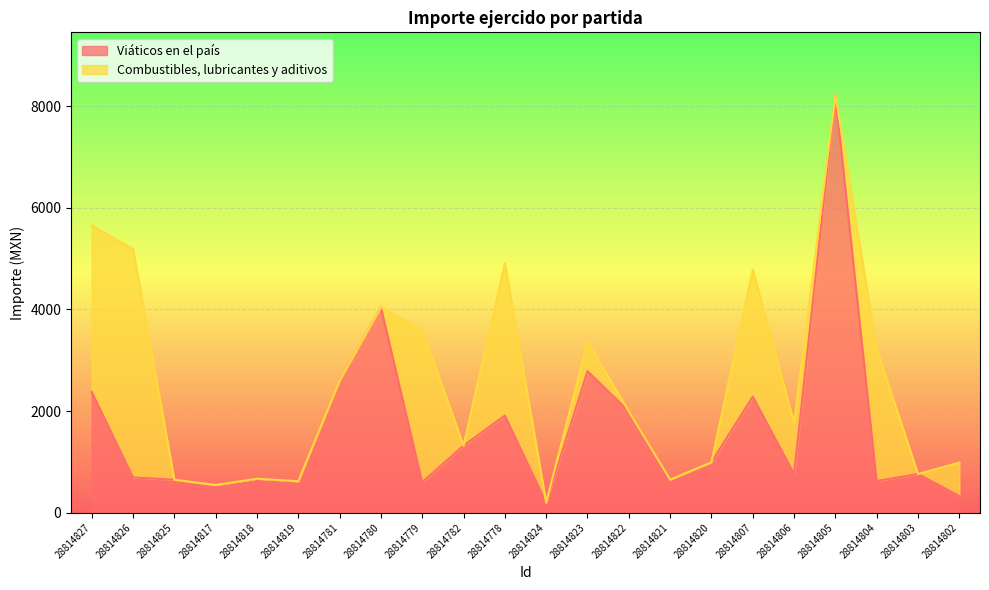

At which label is the value closest to 4210?

28814780